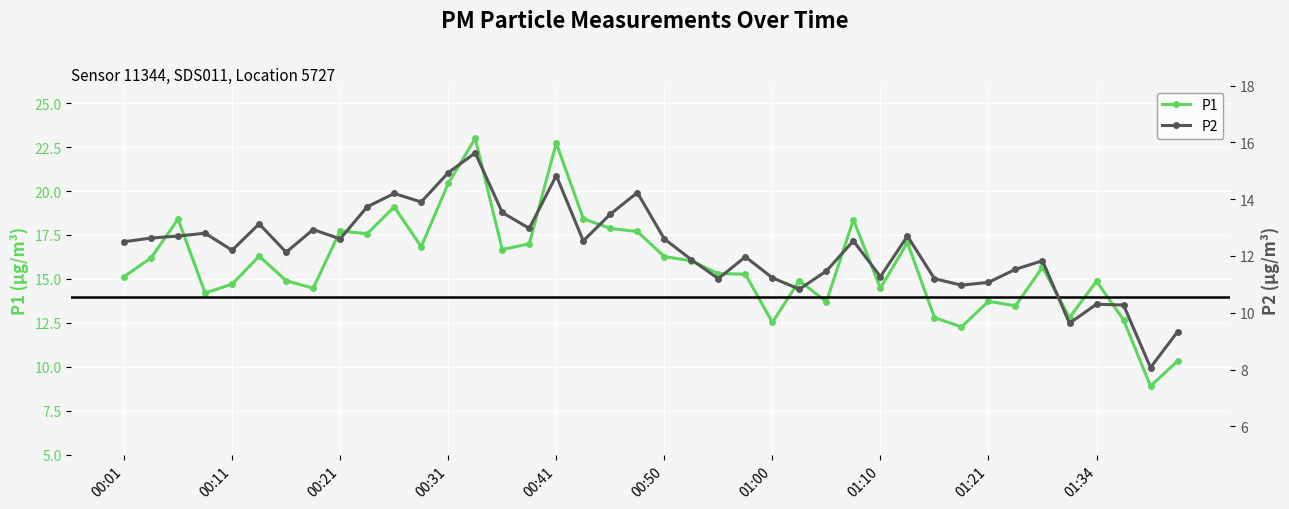

True or false: P1 has more than 2 interior local peaks.

True